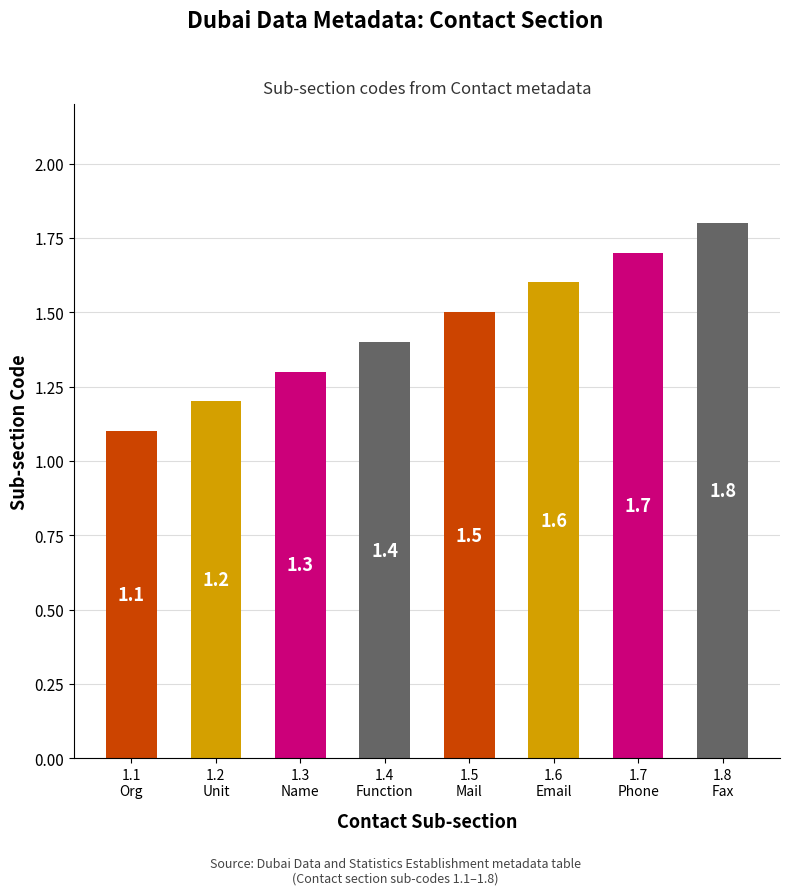

What is the label of the 3rd bar from the right?

1.6
Email